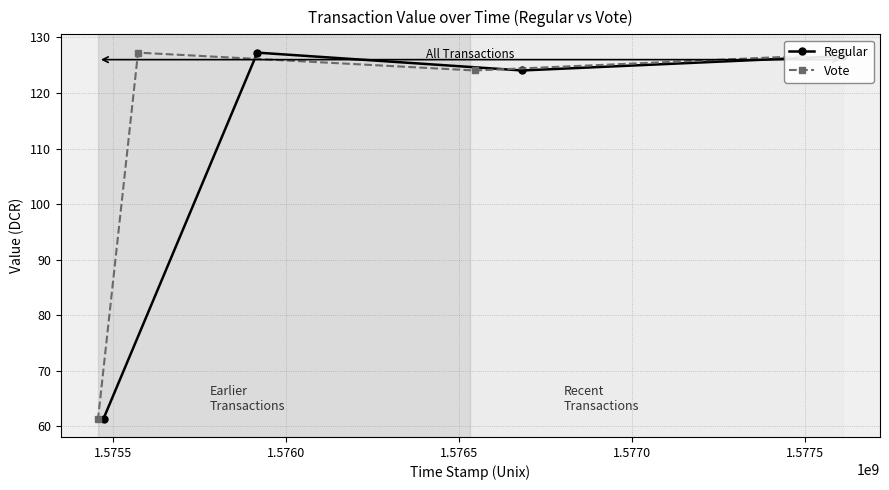

What is the maximum value for Regular?

127.3